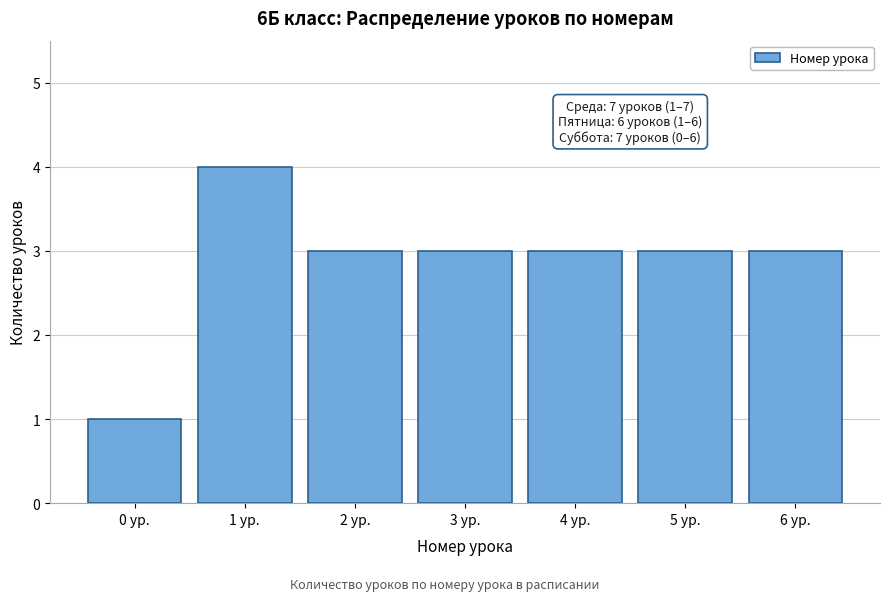

Reading left to right, list all the values displayed in this chart.

0 ур.=1	1 ур.=4	2 ур.=3	3 ур.=3	4 ур.=3	5 ур.=3	6 ур.=3